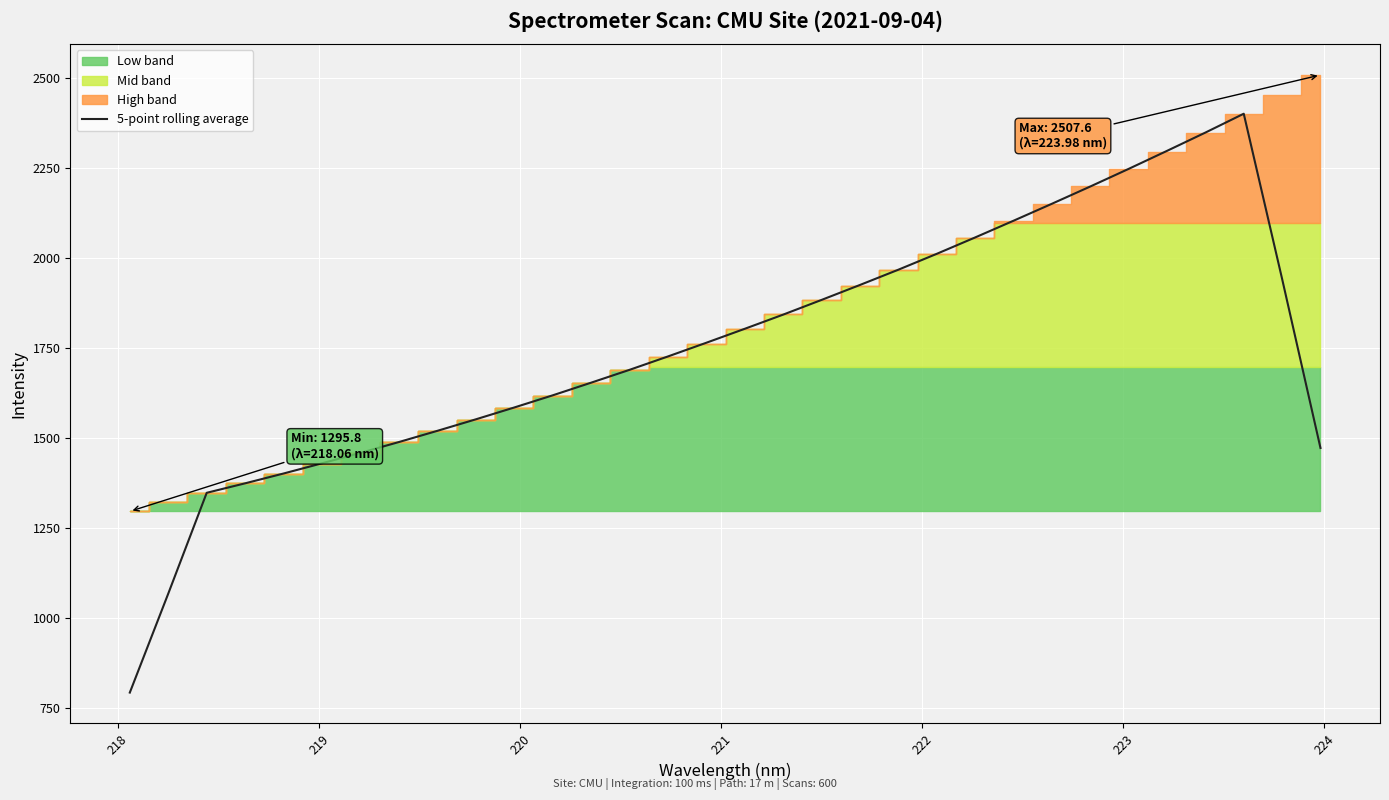

What is the highest value of the 5-point rolling average series?

2400.0